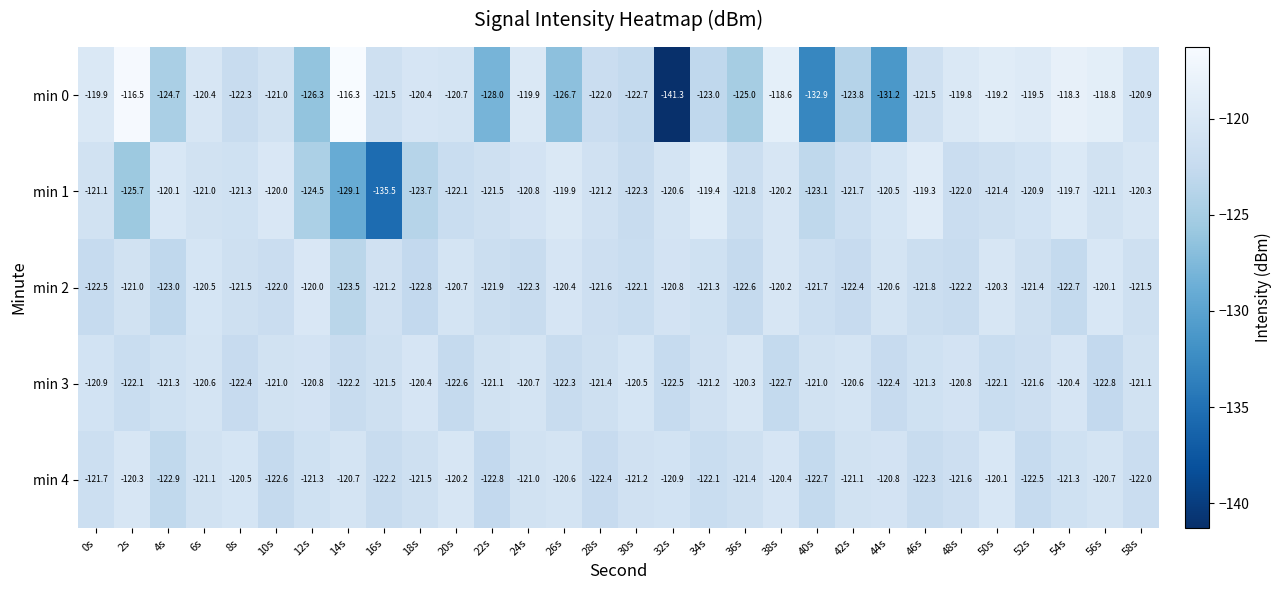

Which label corresponds to the smallest value in the chart?

32s